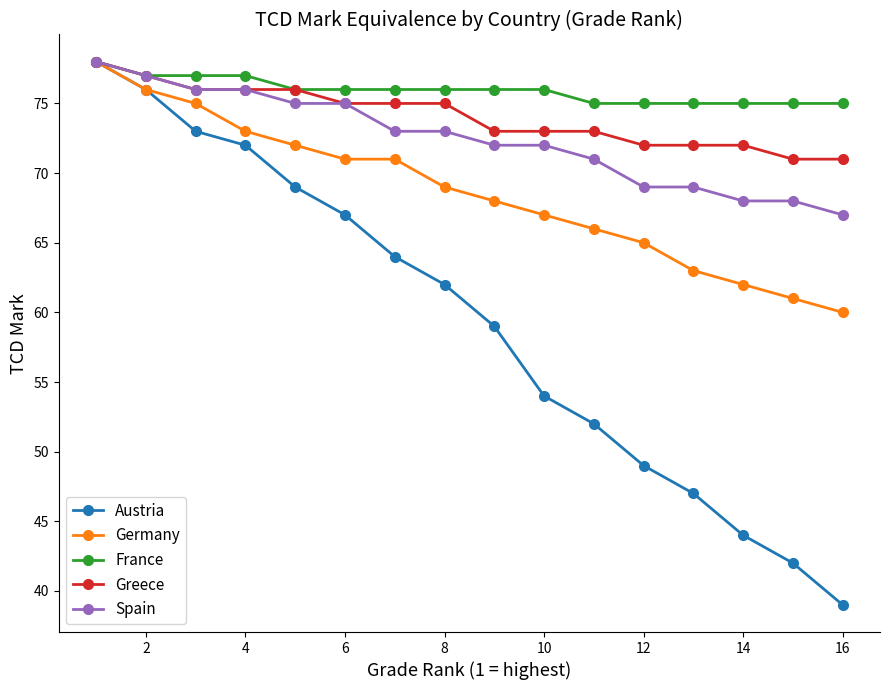

What are all the series names shown in the legend?

Austria, Germany, France, Greece, Spain